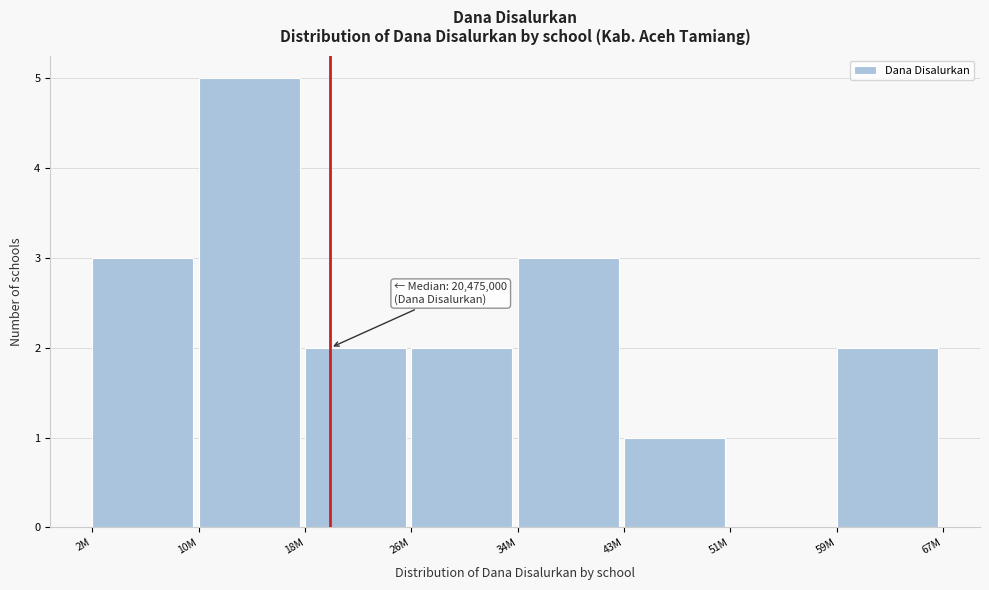

Reading left to right, extract all data points from this chart.

2M=3	10M=5	18M=2	26M=2	34M=3	43M=1	51M=0	59M=2